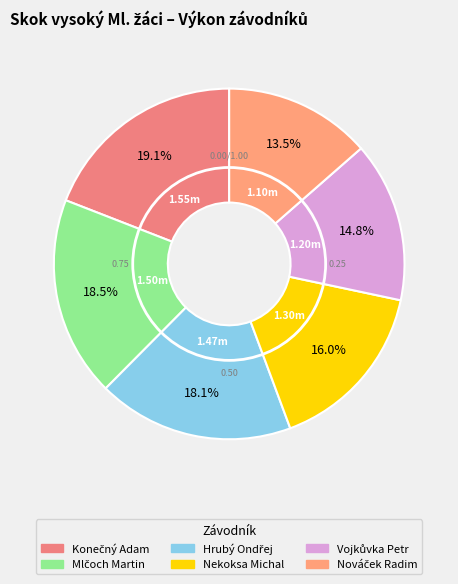

To the nearest percent, what is the difference between the largest and smallest slice percentages?

6%